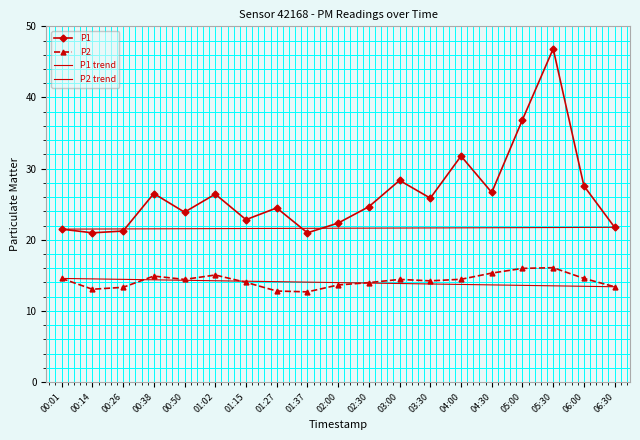

Rank the series at 00:38 from highest to lowest value.

P1, P2